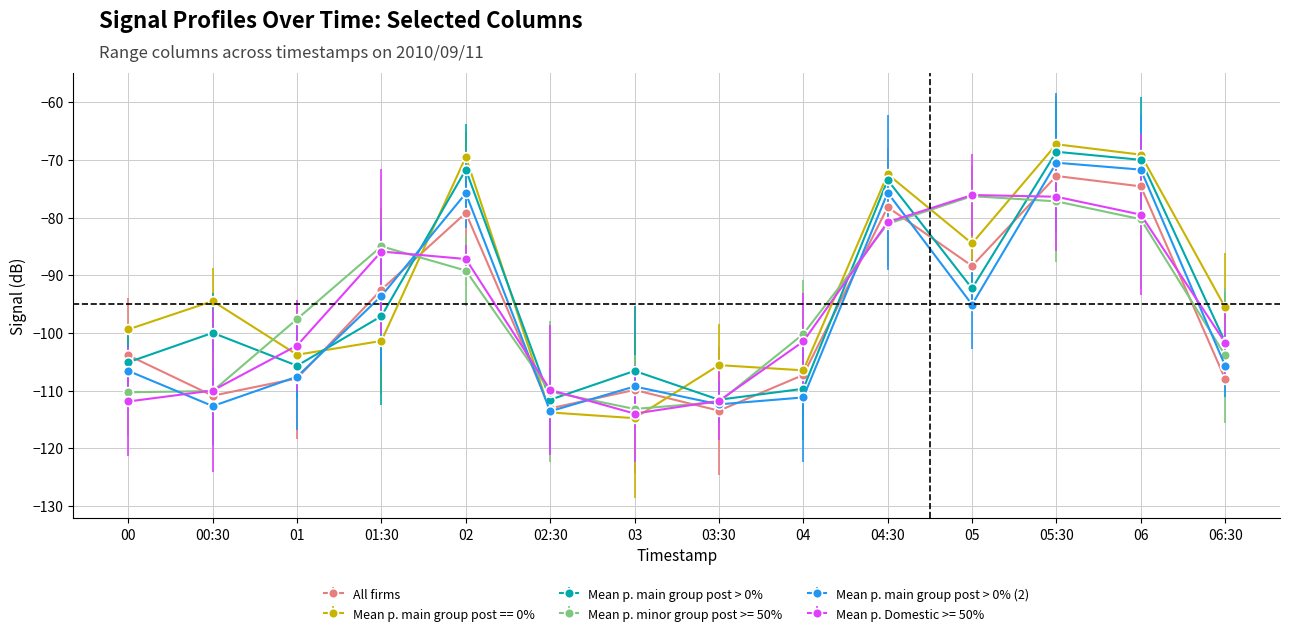

Count the number of data series in this chart.

6